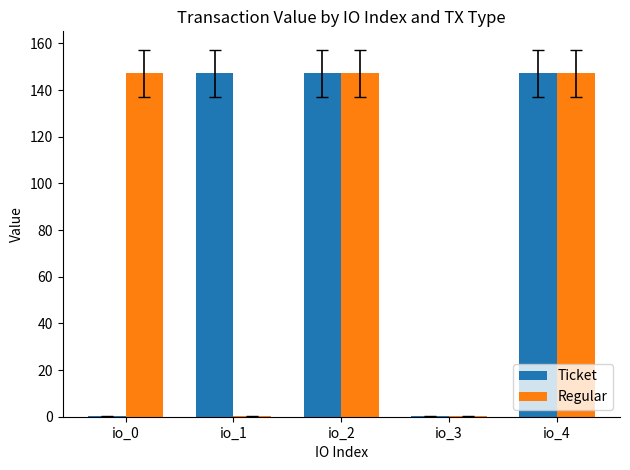

True or false: Regular has a value of 147.1 at io_4.

True